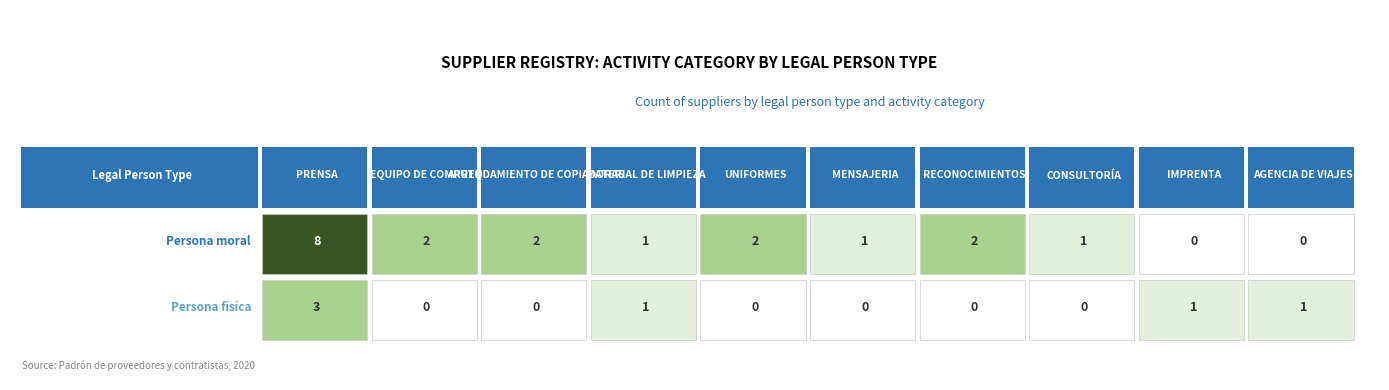

Reading left to right, extract all data points from this chart.

Persona moral: 8	2	2	1	2	1	2	1	0	0
Persona fisica: 3	0	0	1	0	0	0	0	1	1